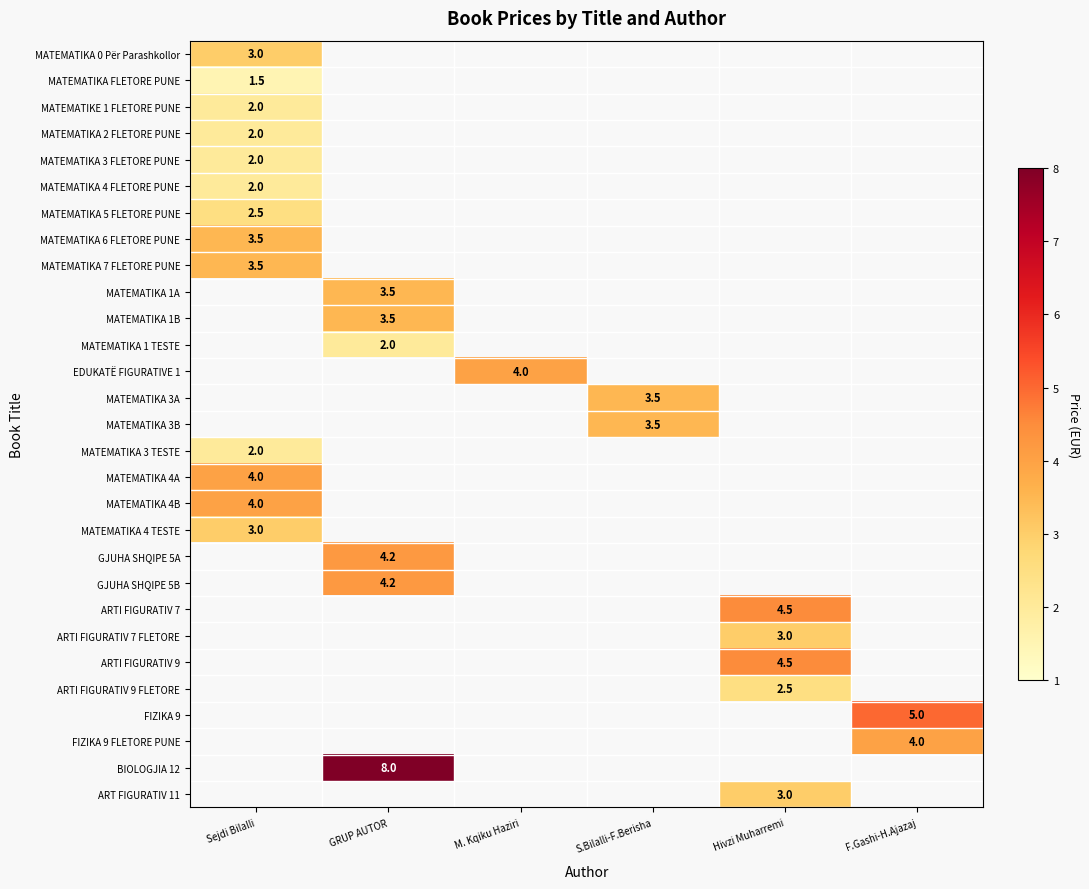

At which label does row_3 reach its minimum?

Sejdi Bilalli